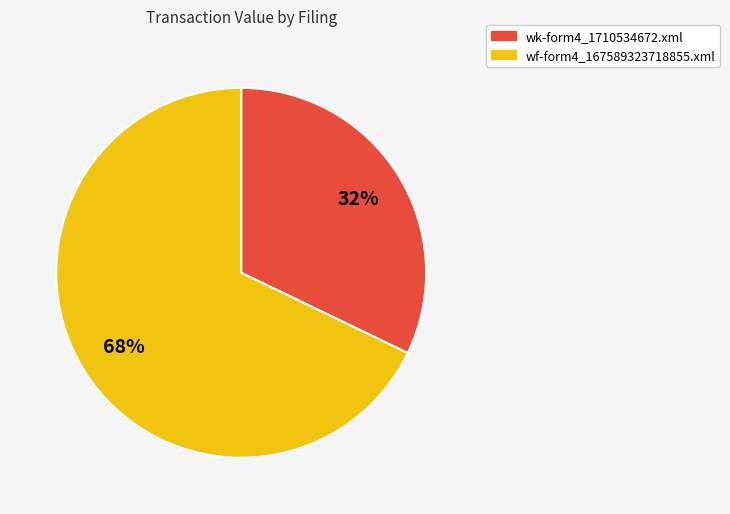

Rank the categories by value from highest to lowest.

wf-form4_167589323718855.xml, wk-form4_1710534672.xml